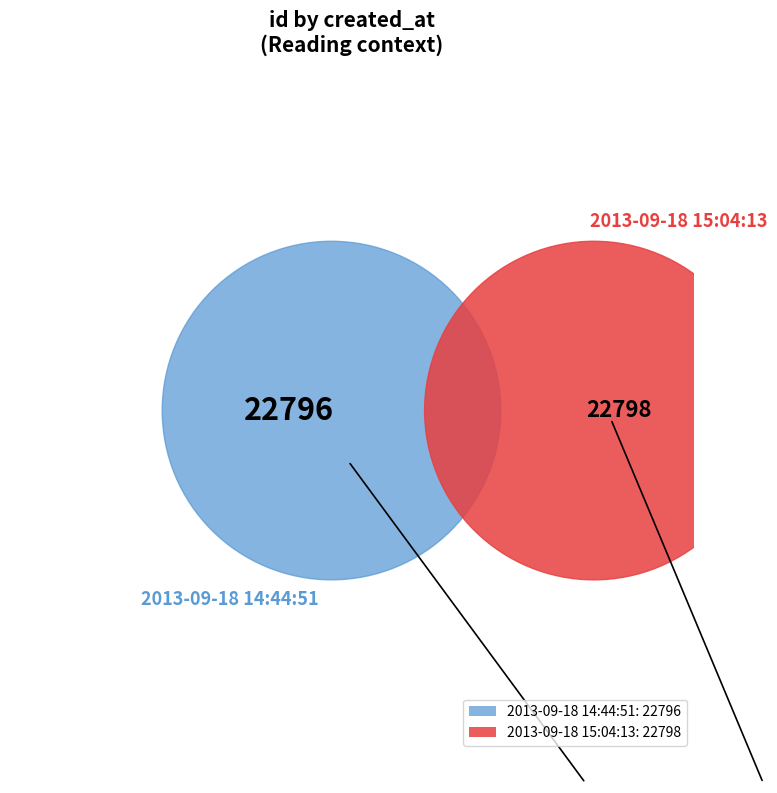

How many slices are in this pie chart?

2